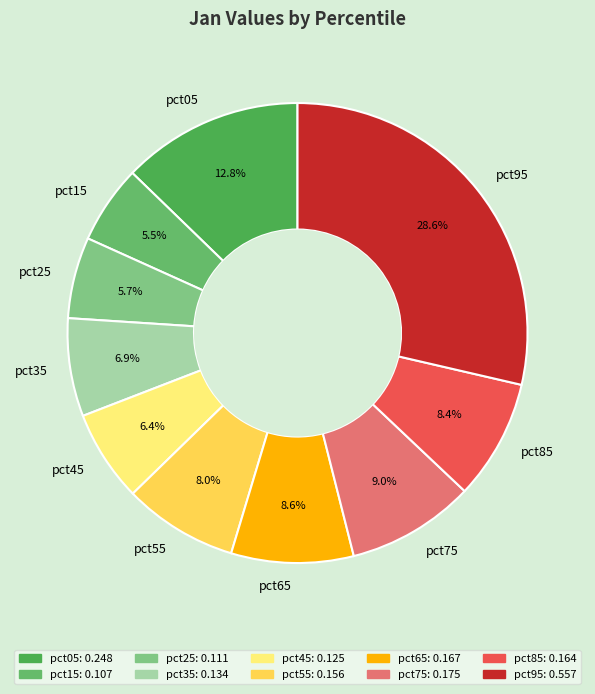

Is there a majority slice in this chart?

No